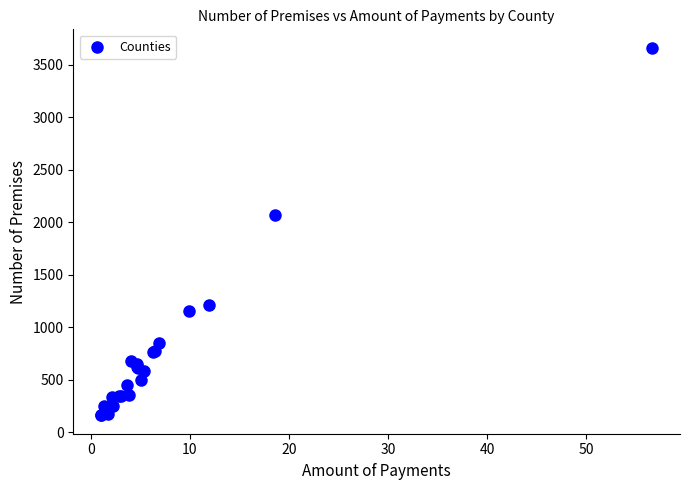

What Y value in the scatter plot is closest to 1910?

2070